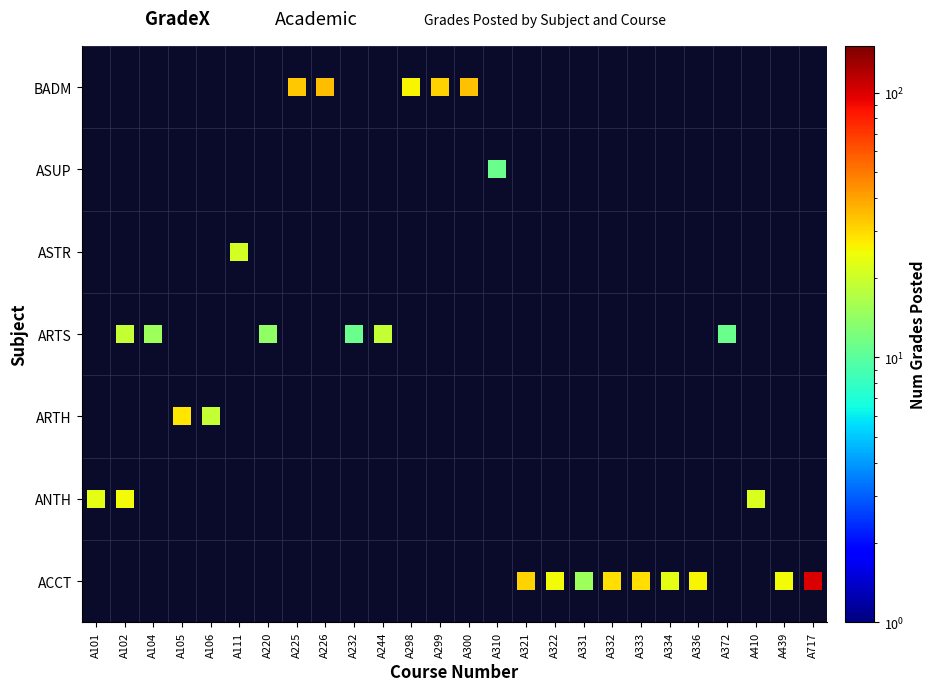

Which series has the largest total across all categories?

ACCT